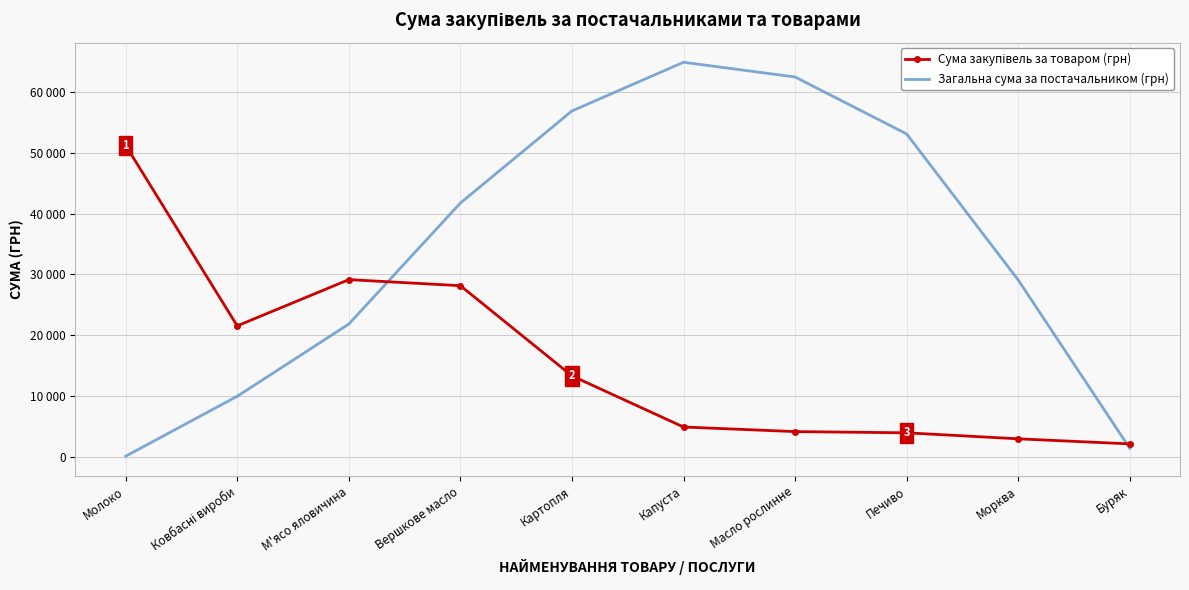

What value does the Сума закупівель за товаром (грн) series have at Капуста?

4958.5